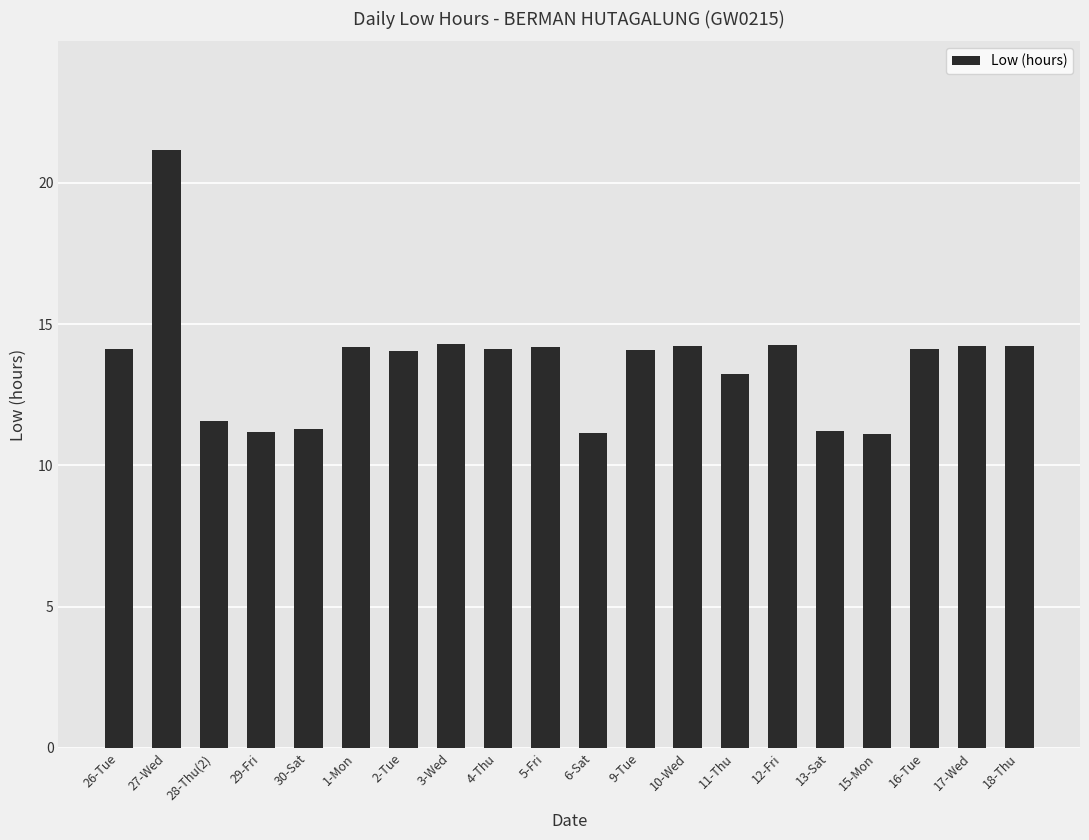

The chart shows a value of 2.9 at 28-Thu(2). True or false?

False